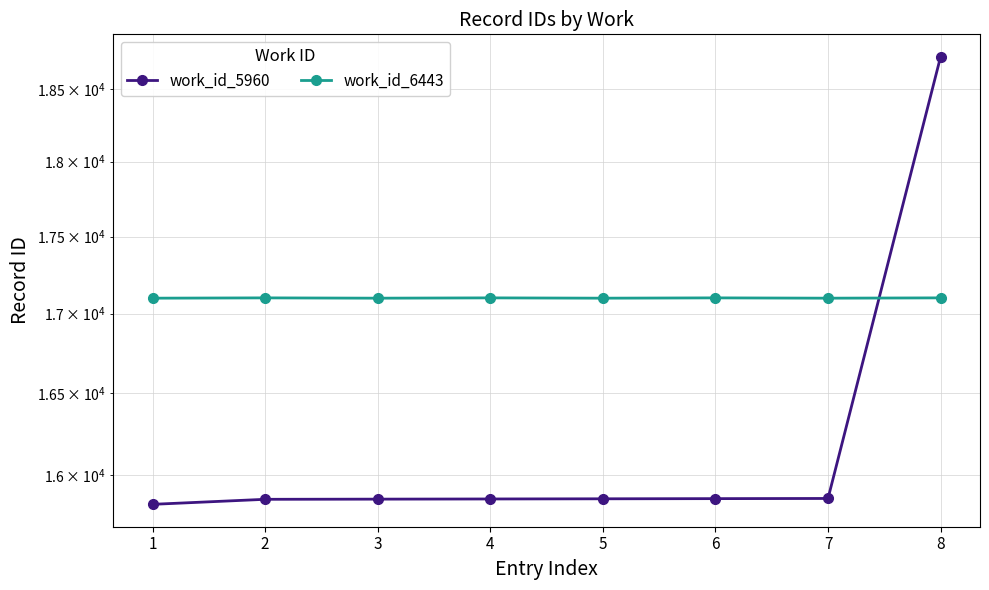

True or false: work_id_5960 has a value of 24707 at 3.

False